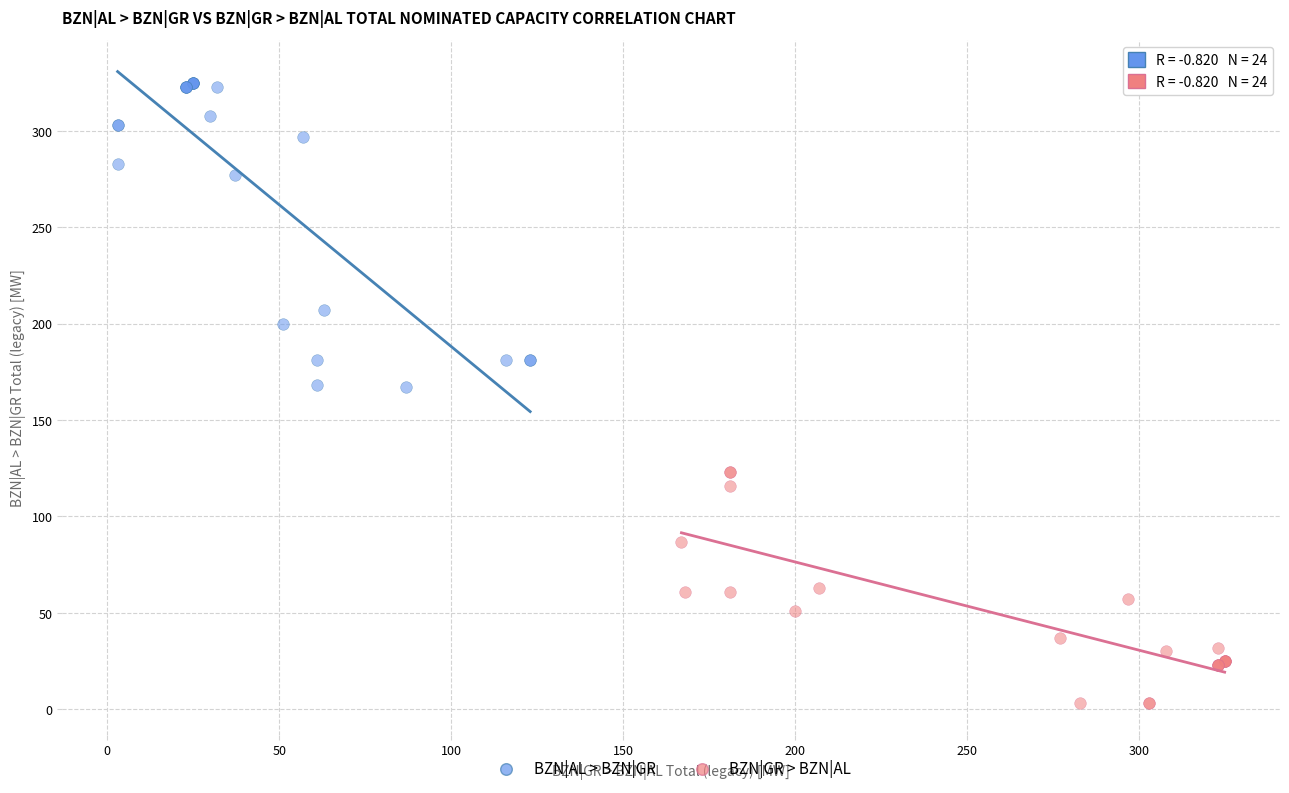

Which series reaches the minimum Y coordinate?

BZN|GR > BZN|AL